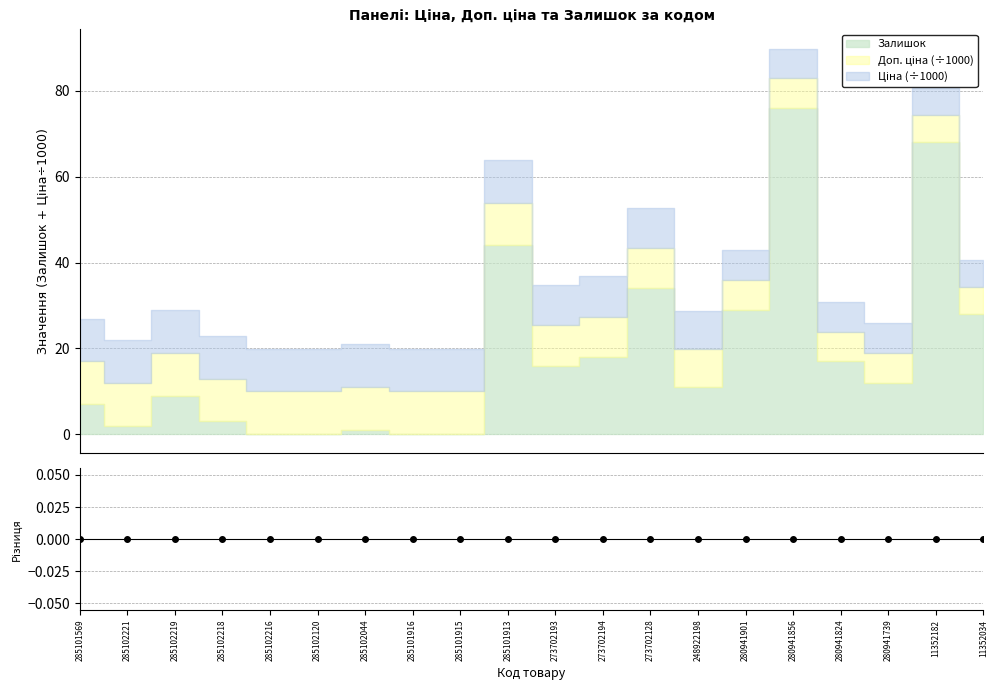

Which category has the highest value in the Залишок series?

280941856